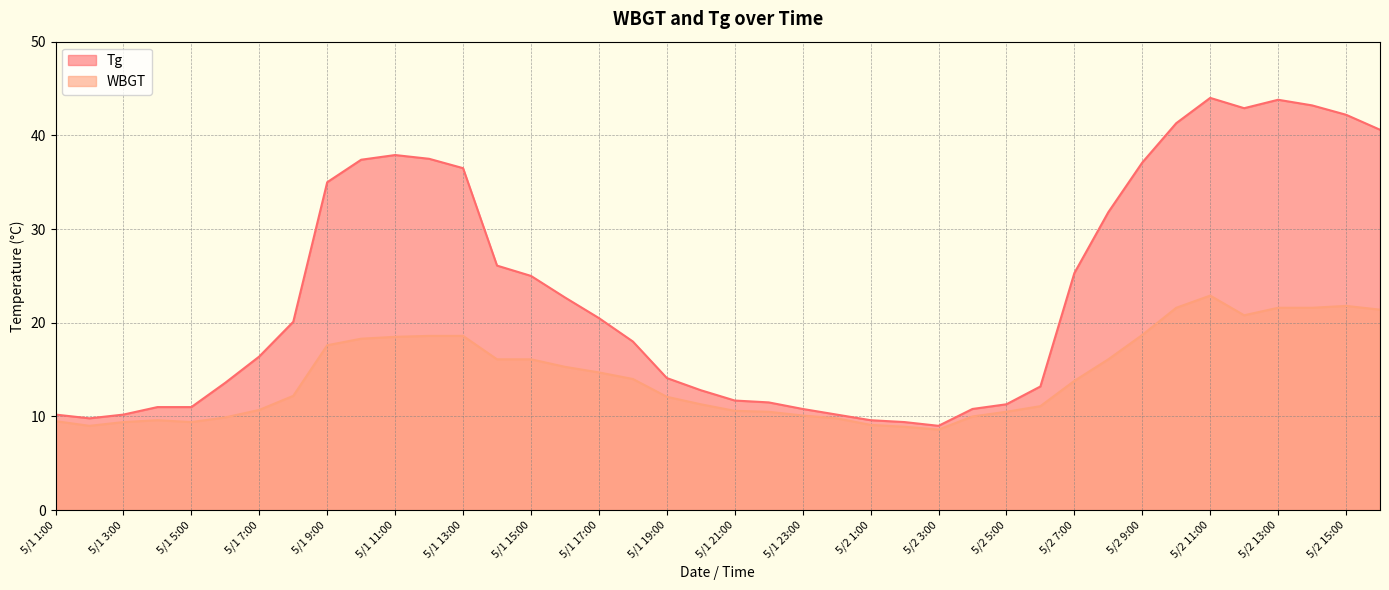

At which label does Tg reach its peak?

5/2 11:00